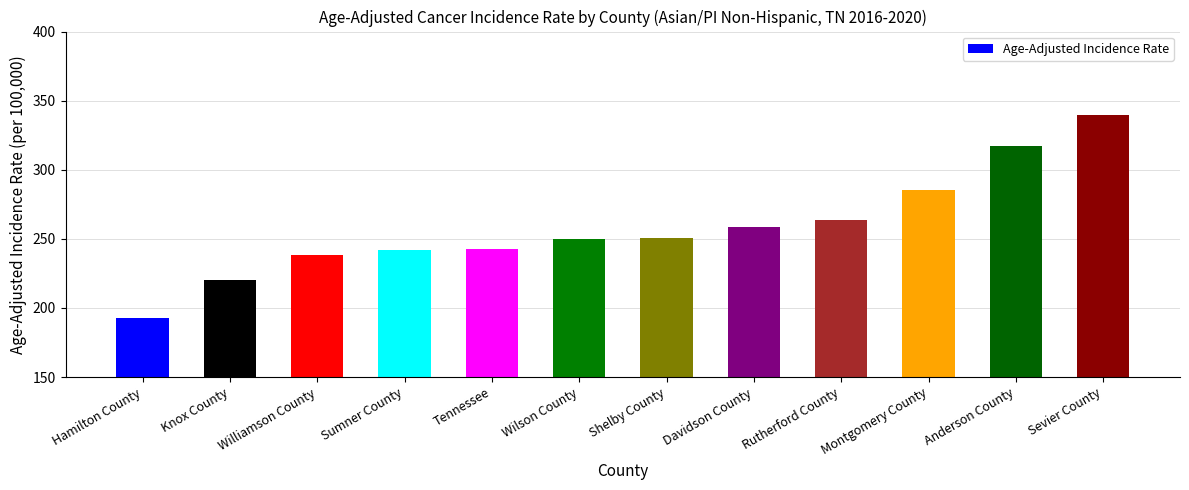

Count the number of values greater than 250.

6